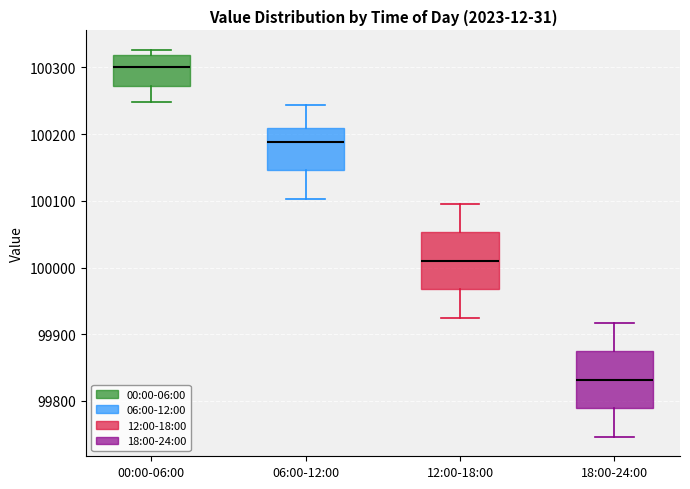

Reading left to right, transcribe this box plot: for each box, give where its median line is, the range the box spans, and where its two whiskers end, as read against the y-axis. The values are not printed on the chart, so give them approximately, as read against the axis.

00:00-06:00: median 100300, box 100270 to 100320, whiskers 100250 to 100330
06:00-12:00: median 100190, box 100150 to 100210, whiskers 100100 to 100240
12:00-18:00: median 100010, box 99970 to 100050, whiskers 99920 to 100100
18:00-24:00: median 99830, box 99790 to 99870, whiskers 99750 to 99920